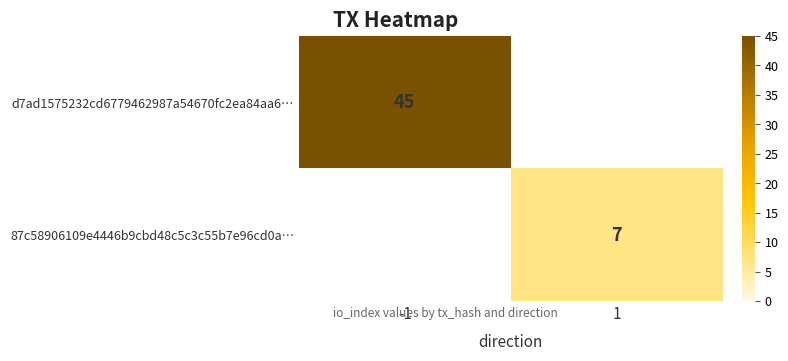

The 87c58906109e4446b9cbd48c5c3c55b7e96cd0a… series shows 3 at 1. True or false?

False